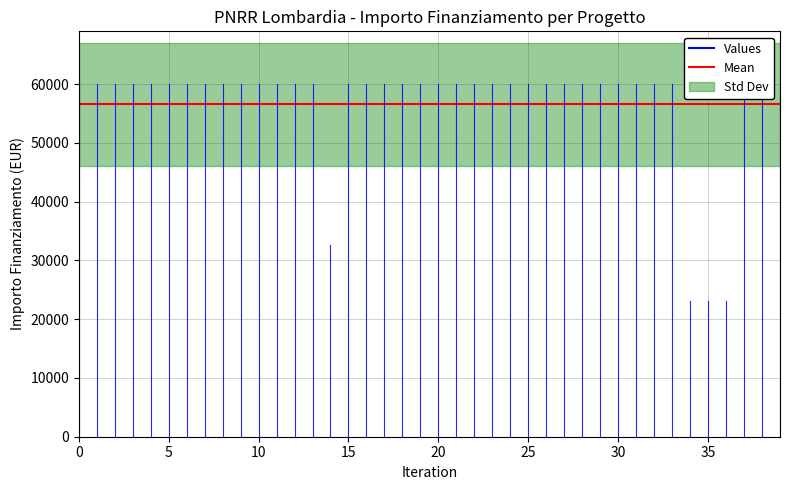

How many interior local valleys (lower than both neighbors) does the data have?

1